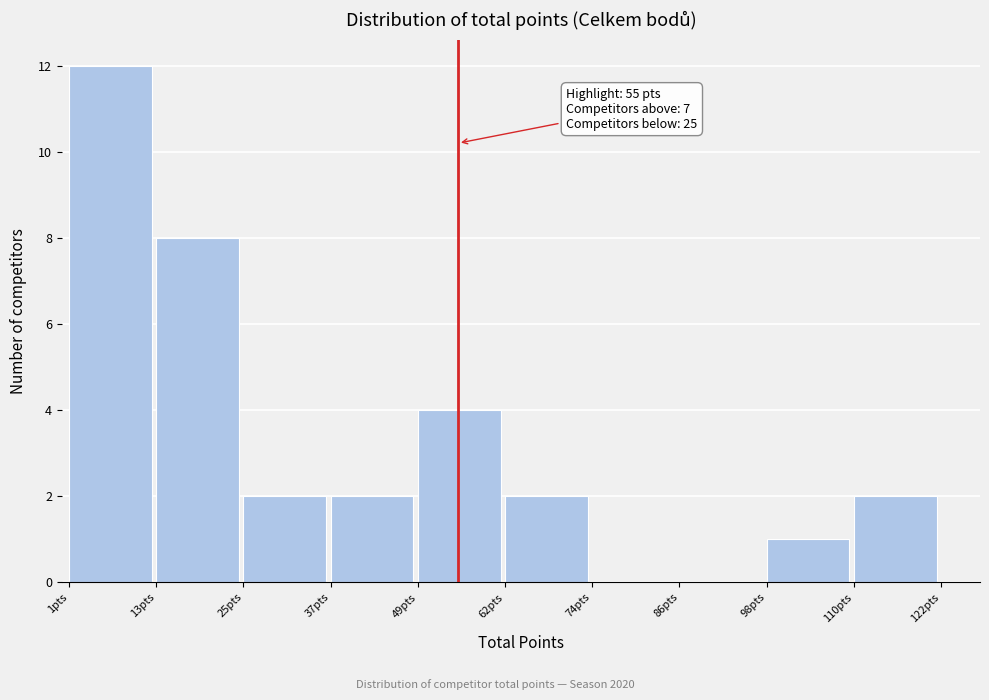

Which range on the x-axis has the tallest bar?

2 to 14